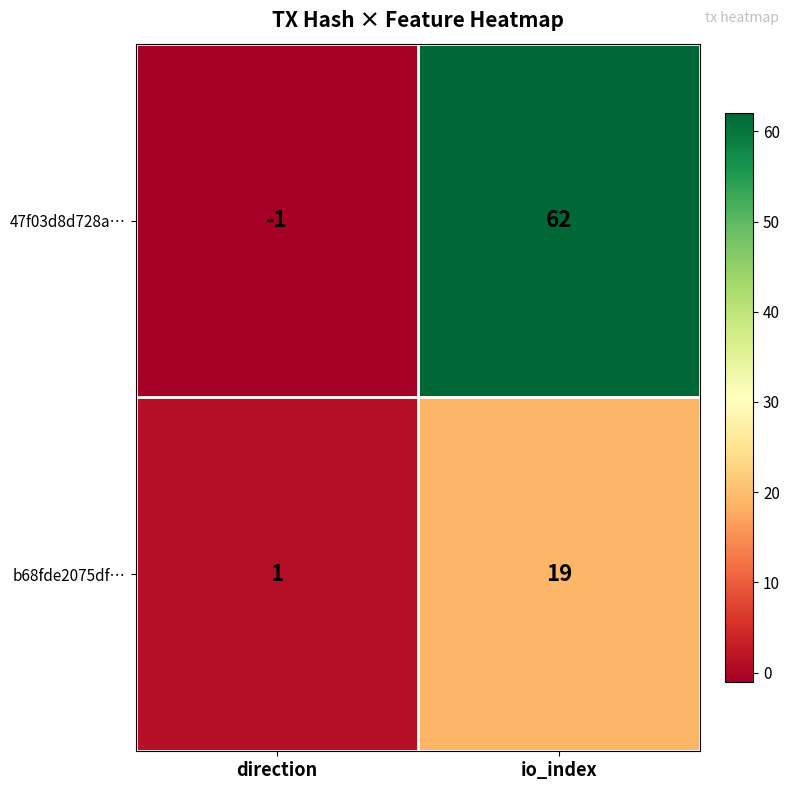

The value of b68fde2075df… at direction is 1. True or false?

True